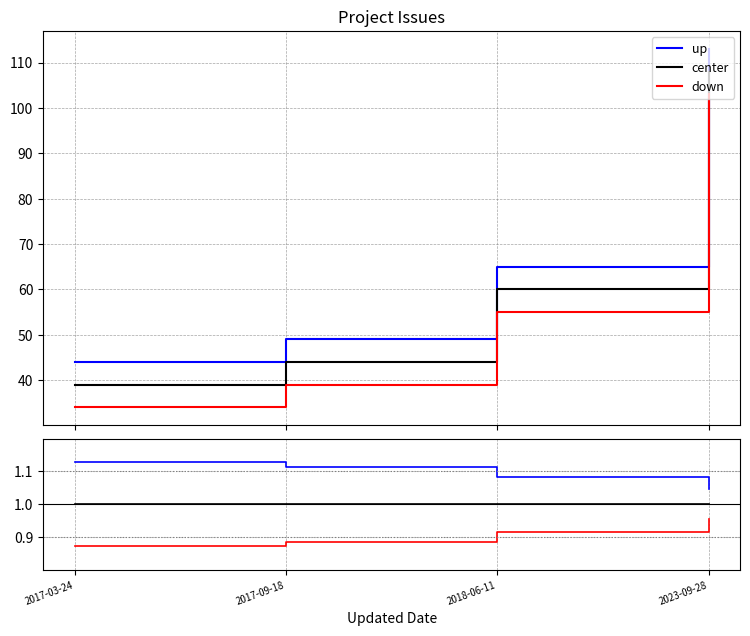

Rank the series at 2023-09-28 from lowest to highest value.

down, center, up